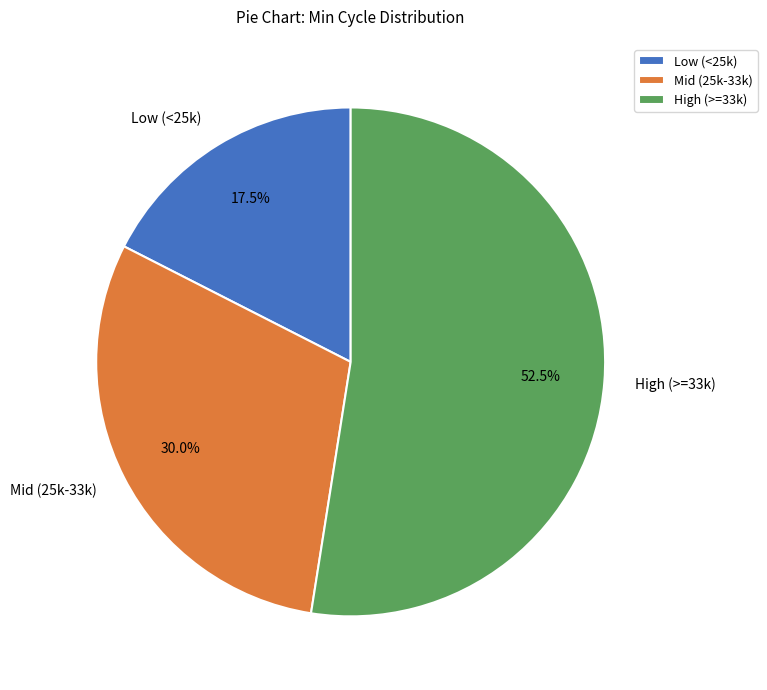

Rank the categories by value from lowest to highest.

Low (<25k), Mid (25k-33k), High (>=33k)